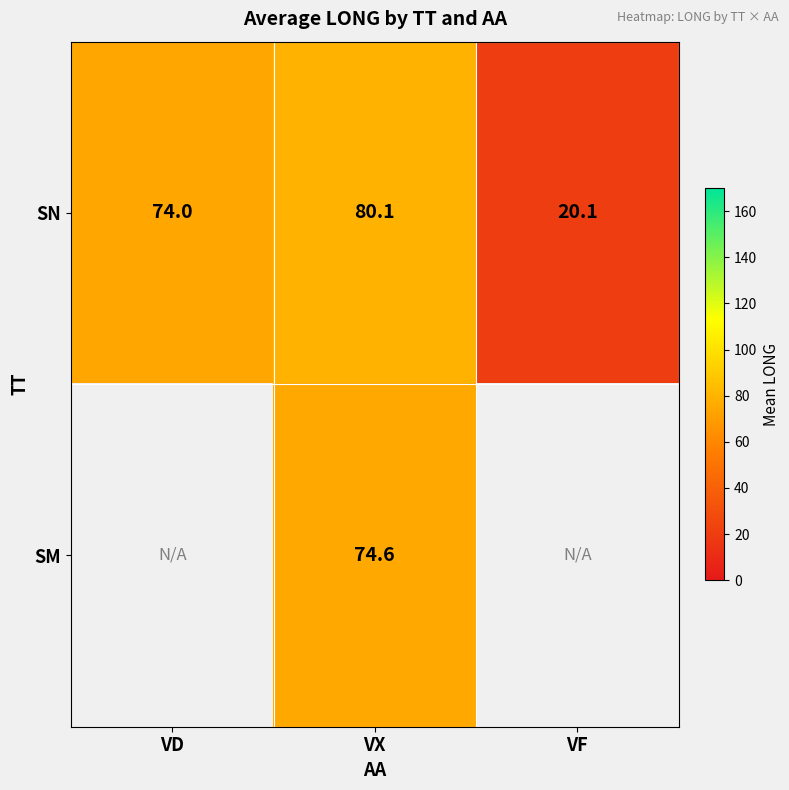

At which label is SN closest to 50?

VD